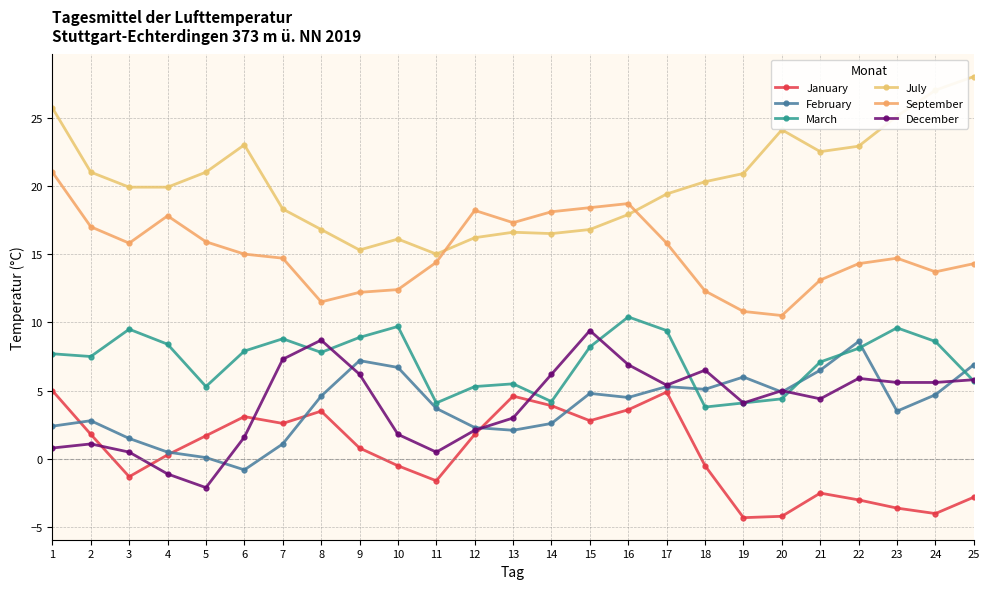

Reading right to left, transcribe all the data shown in this chart.

January: 25=-2.8	24=-4.0	23=-3.6	22=-3.0	21=-2.5	20=-4.2	19=-4.3	18=-0.5	17=4.9	16=3.6	15=2.8	14=3.9	13=4.6	12=1.8	11=-1.6	10=-0.5	9=0.8	8=3.5	7=2.6	6=3.1	5=1.7	4=0.3	3=-1.3	2=1.8	1=5.0
February: 25=6.9	24=4.7	23=3.5	22=8.6	21=6.5	20=4.9	19=6.0	18=5.1	17=5.3	16=4.5	15=4.8	14=2.6	13=2.1	12=2.3	11=3.7	10=6.7	9=7.2	8=4.6	7=1.1	6=-0.8	5=0.1	4=0.5	3=1.5	2=2.8	1=2.4
March: 25=5.7	24=8.6	23=9.6	22=8.1	21=7.1	20=4.4	19=4.1	18=3.8	17=9.4	16=10.4	15=8.2	14=4.2	13=5.5	12=5.3	11=4.1	10=9.7	9=8.9	8=7.8	7=8.8	6=7.9	5=5.3	4=8.4	3=9.5	2=7.5	1=7.7
July: 25=28.0	24=27.0	23=25.1	22=22.9	21=22.5	20=24.1	19=20.9	18=20.3	17=19.4	16=17.9	15=16.8	14=16.5	13=16.6	12=16.2	11=15.0	10=16.1	9=15.3	8=16.8	7=18.3	6=23.0	5=21.0	4=19.9	3=19.9	2=21.0	1=25.7
September: 25=14.3	24=13.7	23=14.7	22=14.3	21=13.1	20=10.5	19=10.8	18=12.3	17=15.8	16=18.7	15=18.4	14=18.1	13=17.3	12=18.2	11=14.4	10=12.4	9=12.2	8=11.5	7=14.7	6=15.0	5=15.9	4=17.8	3=15.8	2=17.0	1=21.0
December: 25=5.8	24=5.6	23=5.6	22=5.9	21=4.4	20=5.0	19=4.1	18=6.5	17=5.4	16=6.9	15=9.4	14=6.2	13=3.0	12=2.1	11=0.5	10=1.8	9=6.2	8=8.7	7=7.3	6=1.6	5=-2.1	4=-1.1	3=0.5	2=1.1	1=0.8